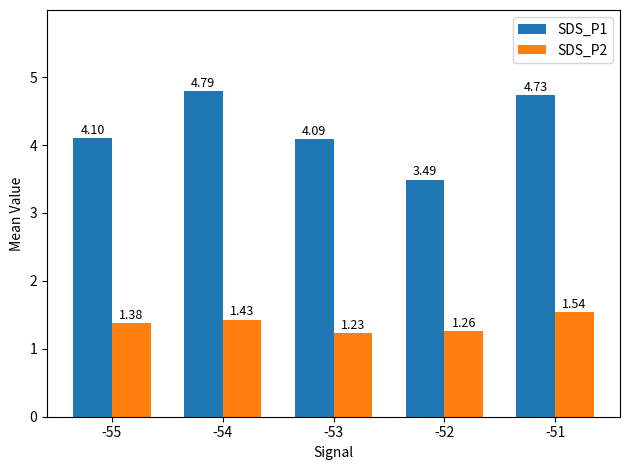

What is the difference between the maximum and minimum values in the SDS_P2 series?

0.3